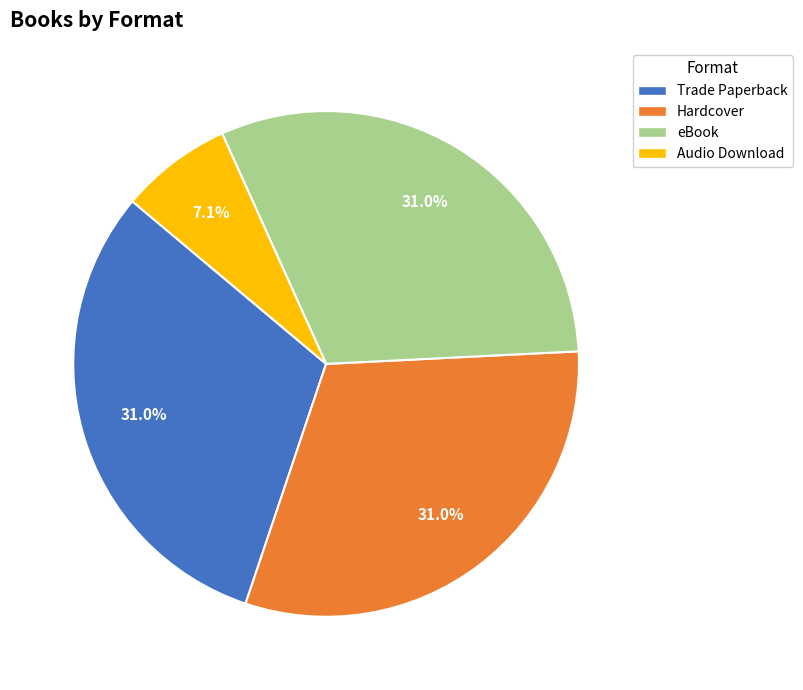

To the nearest percent, what percentage of the pie is Trade Paperback?

31%